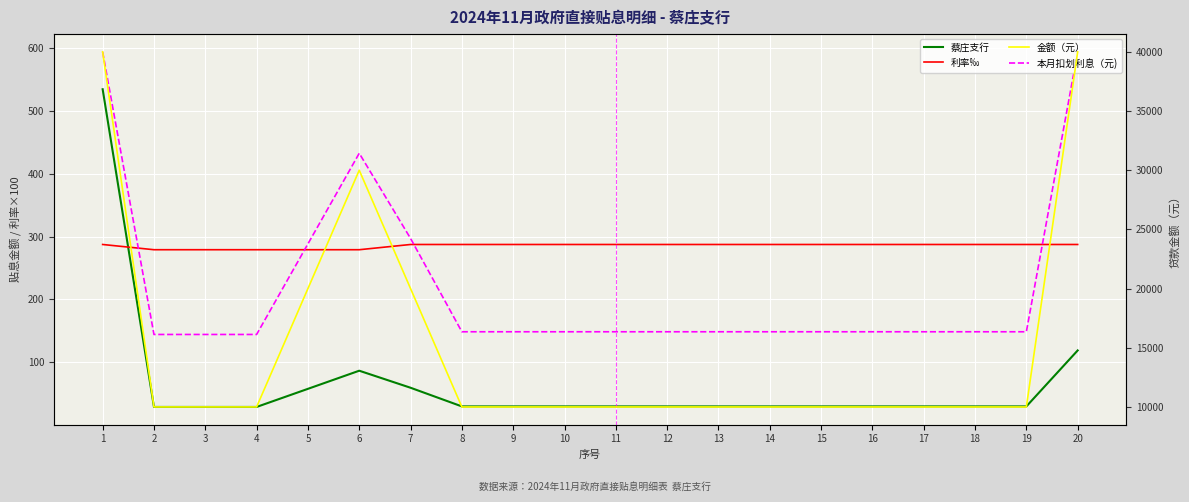

What is the difference between the maximum and minimum values in the 本月扣划利息（元) series?

449.9